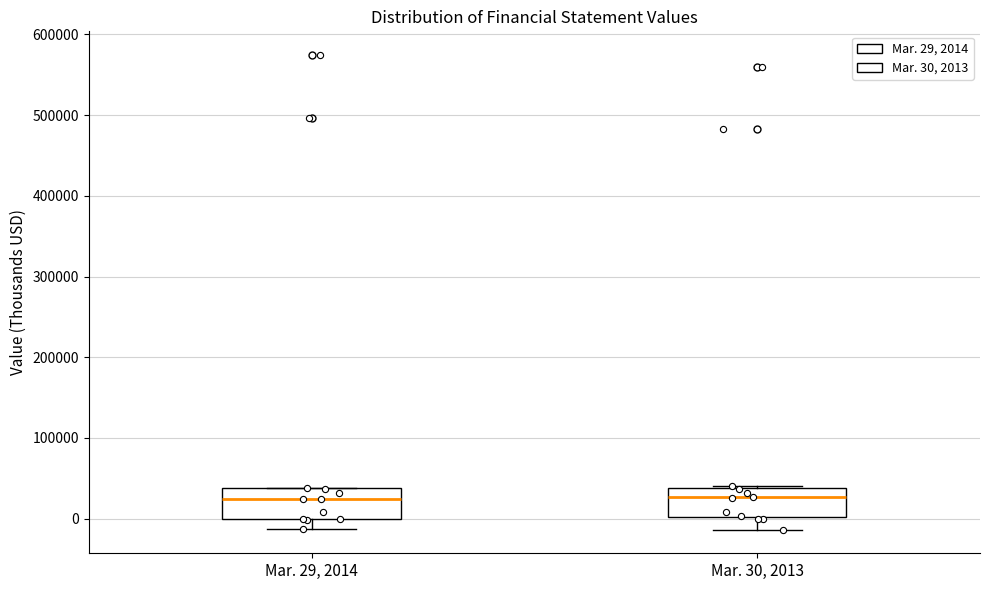

Reading left to right, transcribe this box plot: for each box, give where its median line is, the range the box spans, and where its two whiskers end, as read against the y-axis. The values are not printed on the chart, so give them approximately, as read against the axis.

Mar. 29, 2014: median 20000, box 0 to 40000, whiskers -10000 to 40000
Mar. 30, 2013: median 30000, box 0 to 40000, whiskers -10000 to 40000